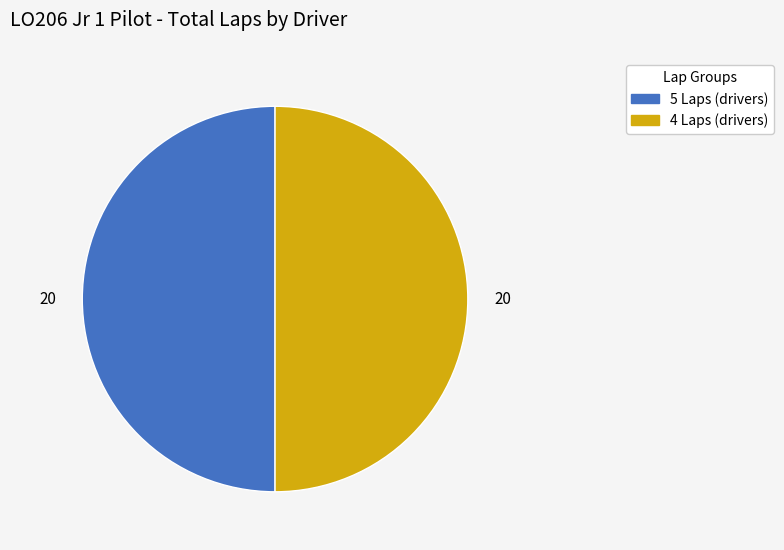

Is there any slice that represents more than half of the pie?

No